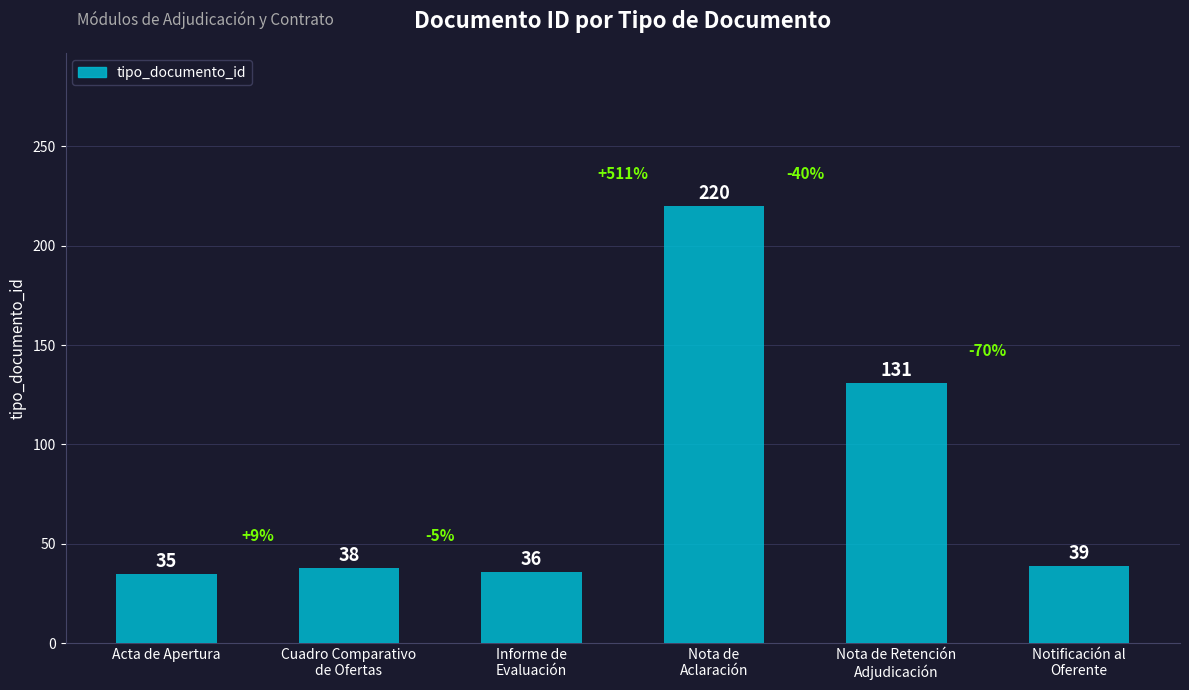

What is the maximum value shown in the chart?

220